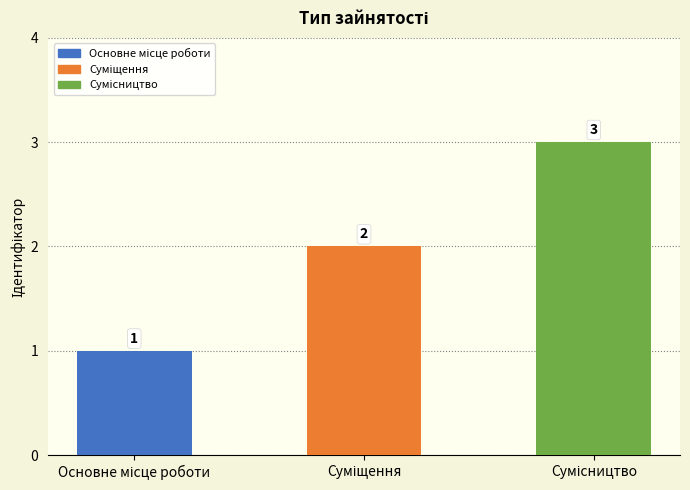

What is the greatest value displayed?

3